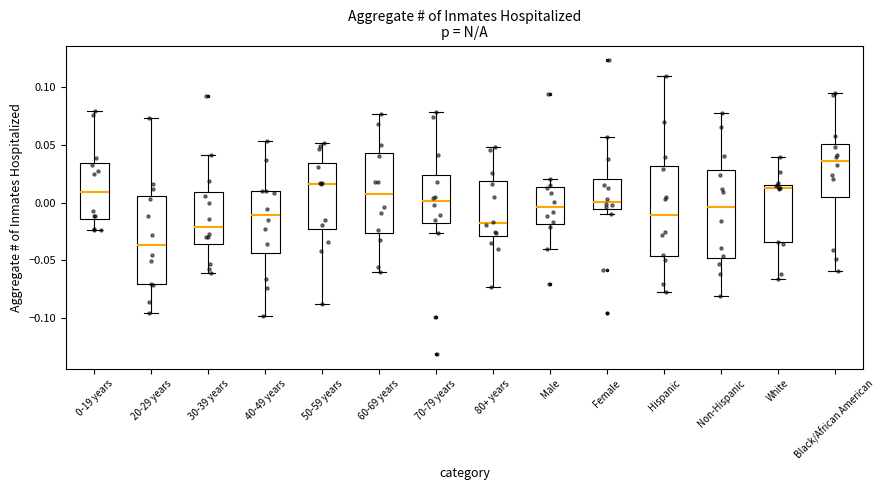

Reading left to right, read every box against the y-axis: the position of its median line, the range the box covers, and the ends of its whiskers. The values are not printed on the chart, so give them approximately, as read against the axis.

0-19 years: median 0.010, box -0.015 to 0.035, whiskers -0.025 to 0.080
20-29 years: median -0.035, box -0.070 to 0.005, whiskers -0.095 to 0.075
30-39 years: median -0.020, box -0.035 to 0.010, whiskers -0.060 to 0.040
40-49 years: median -0.010, box -0.045 to 0.010, whiskers -0.100 to 0.055
50-59 years: median 0.015, box -0.025 to 0.035, whiskers -0.090 to 0.050
60-69 years: median 0.005, box -0.025 to 0.045, whiskers -0.060 to 0.075
70-79 years: median 0.000, box -0.020 to 0.025, whiskers -0.025 to 0.080
80+ years: median -0.020, box -0.030 to 0.020, whiskers -0.075 to 0.050
Male: median -0.005, box -0.020 to 0.015, whiskers -0.040 to 0.020
Female: median 0.000, box -0.005 to 0.020, whiskers -0.010 to 0.055
Hispanic: median -0.010, box -0.045 to 0.030, whiskers -0.080 to 0.110
Non-Hispanic: median -0.005, box -0.050 to 0.030, whiskers -0.080 to 0.075
White: median 0.015 (just below the box's upper edge), box -0.035 to 0.015, whiskers -0.065 to 0.040
Black/African American: median 0.035, box 0.005 to 0.050, whiskers -0.060 to 0.095